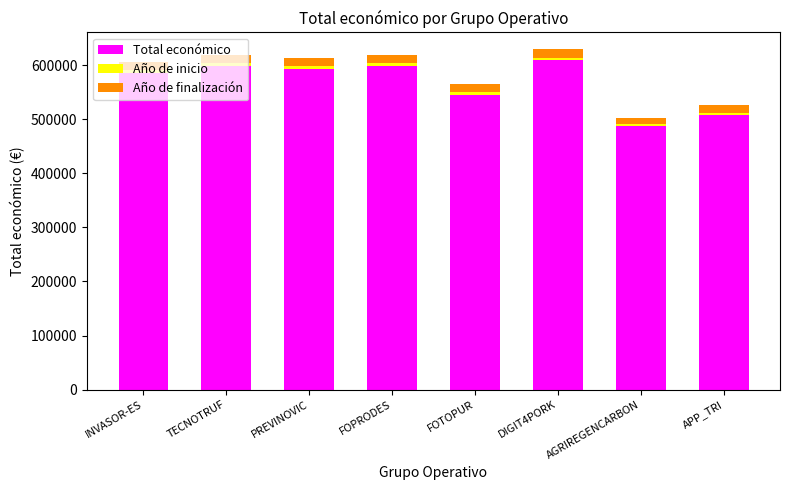

How many series are shown in this chart?

3